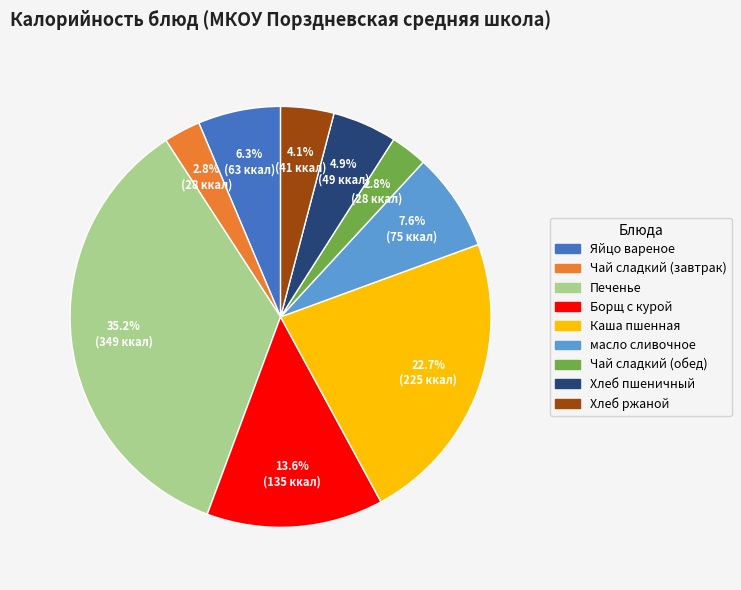

Combined, do Печенье and Каша пшенная account for over 50%?

Yes